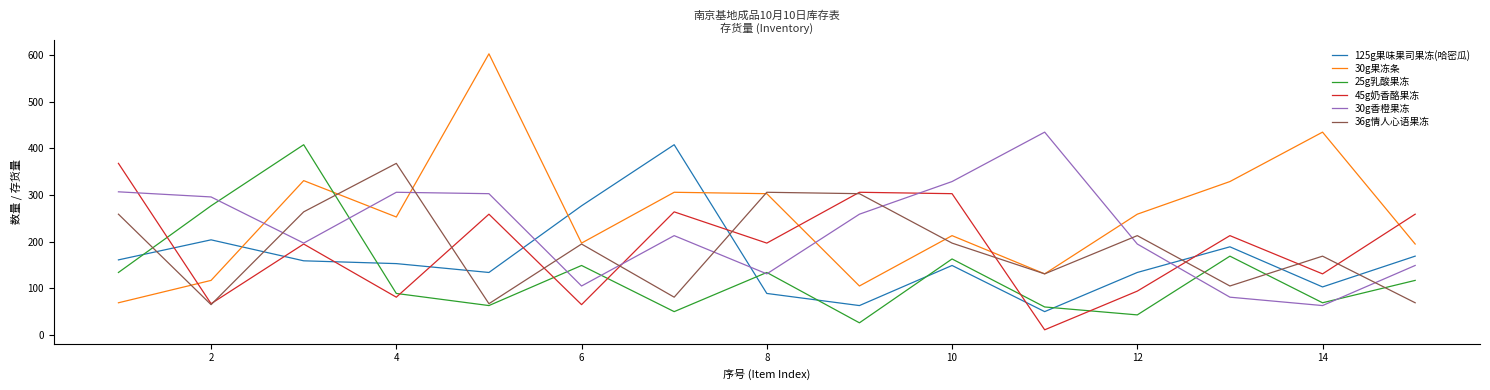

How many values in the 45g奶香酪果冻 series are below 197?

7